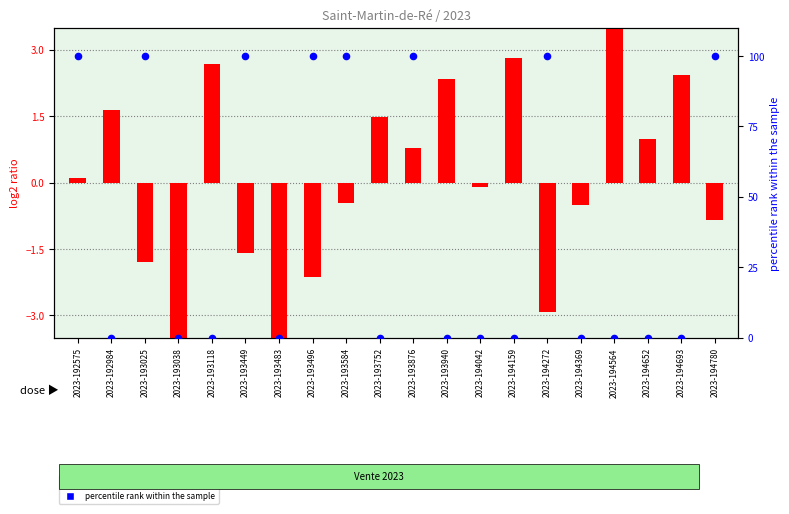

At how many categories does at least one series exceed 42?

8